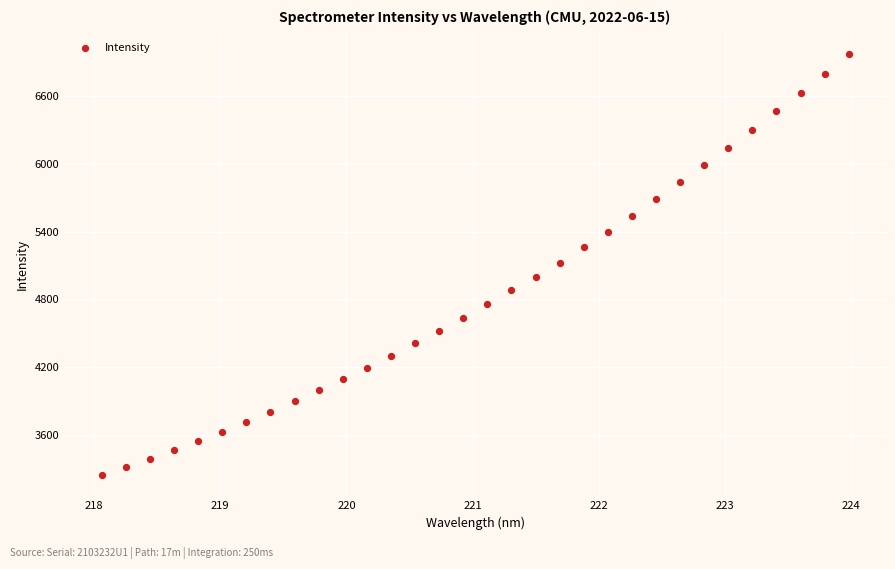

What is the range of X values (max minus min)?

5.9